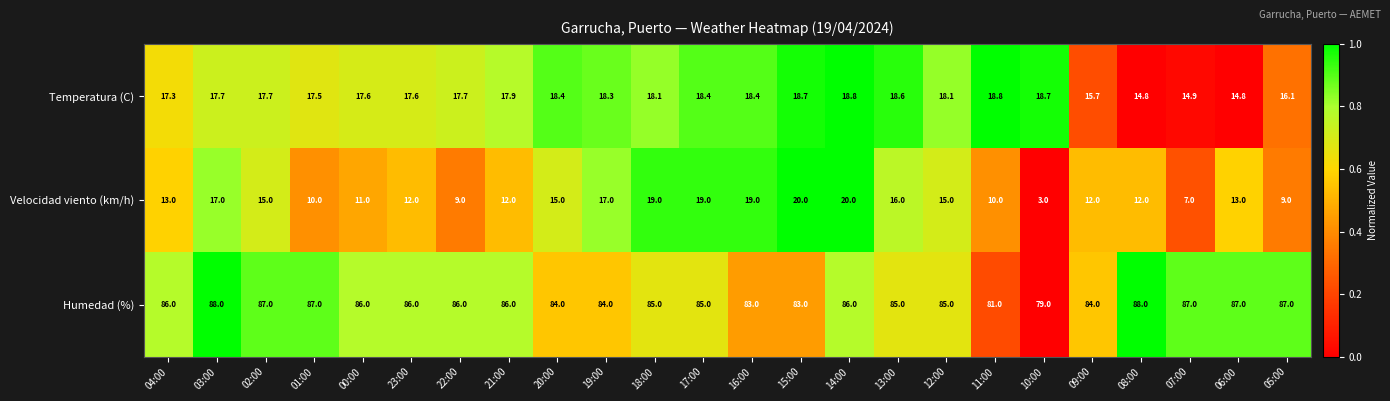

Between 04:00 and 21:00, which series saw the biggest shift?

Velocidad viento (km/h)